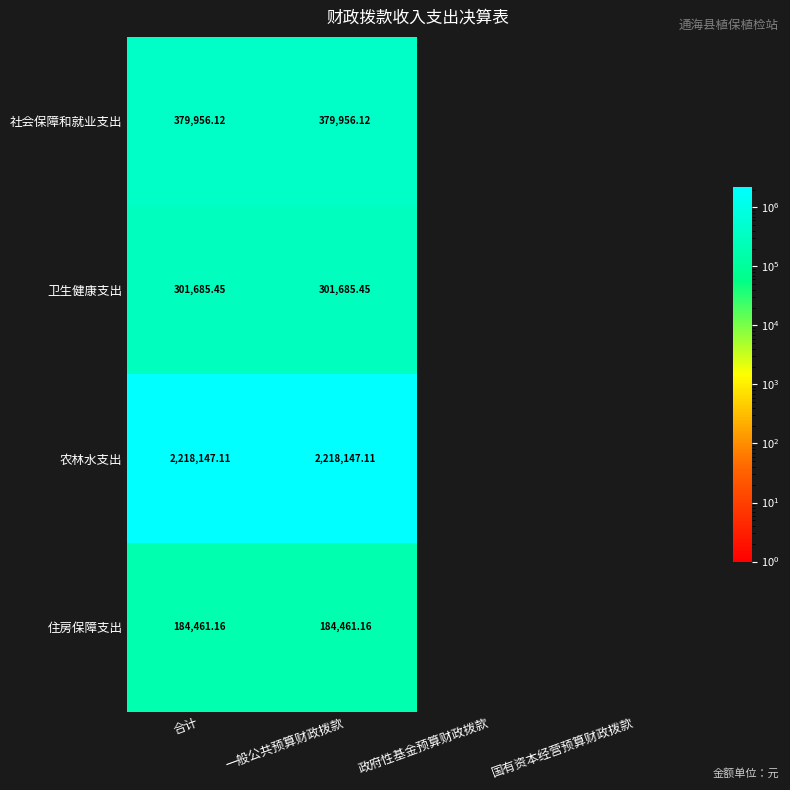

What is the greatest value displayed?

2218147.1